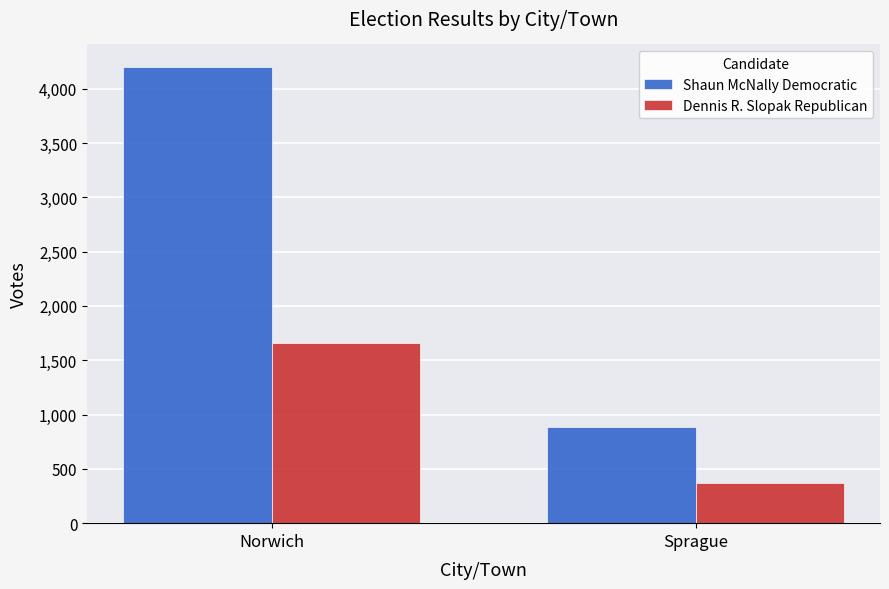

Count the Shaun McNally Democratic values in the range 890 to 4198.

2